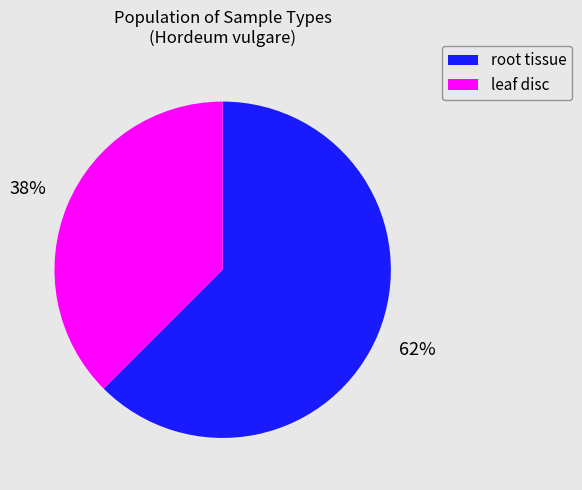

How many slices are in this pie chart?

2